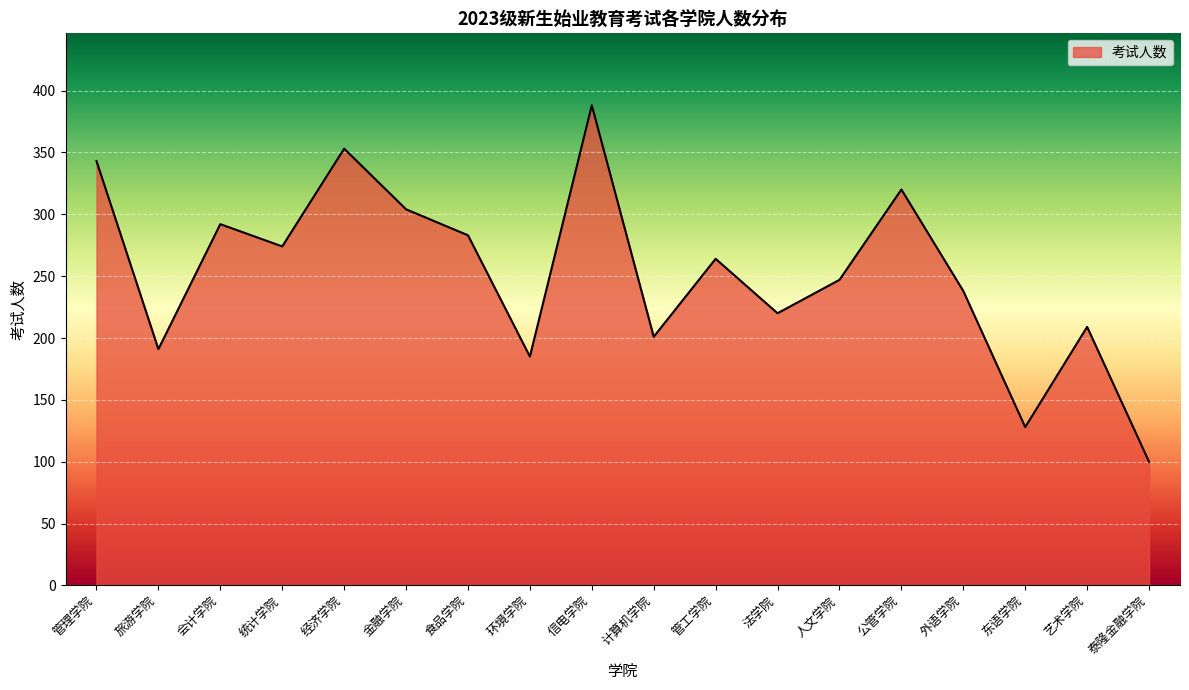

Rank the categories by value from highest to lowest.

信电学院, 经济学院, 管理学院, 公管学院, 金融学院, 会计学院, 食品学院, 统计学院, 管工学院, 人文学院, 外语学院, 法学院, 艺术学院, 计算机学院, 旅游学院, 环境学院, 东语学院, 泰隆金融学院